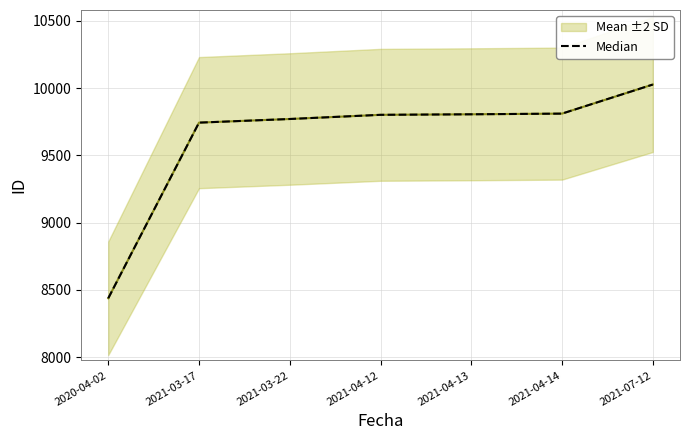

What is the difference between the maximum and second lowest values?

283